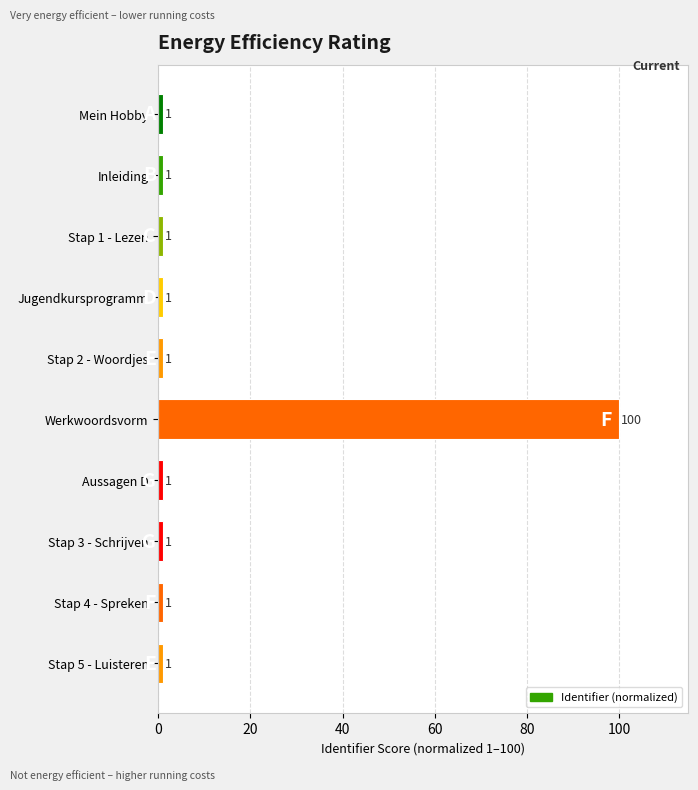

Reading top to bottom, what are all the values shown in this chart?

Mein Hobby=1.0	Inleiding=1.0	Stap 1 - Lezen=1.0	Jugendkursprogramm=1.0	Stap 2 - Woordjes=1.0	Werkwoordsvorm=100.0	Aussagen D=1.0	Stap 3 - Schrijven=1.0	Stap 4 - Spreken=1.0	Stap 5 - Luisteren=1.0